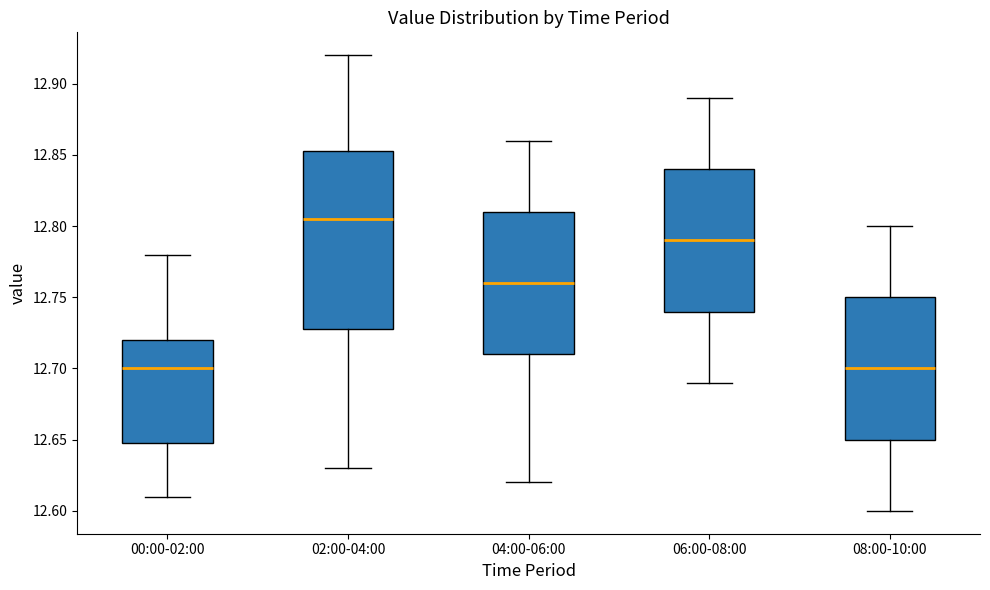

Where does the lower whisker of the box for 04:00-06:00 end on the y-axis? The values are not printed on the chart, so give them approximately, as read against the axis.

12.620